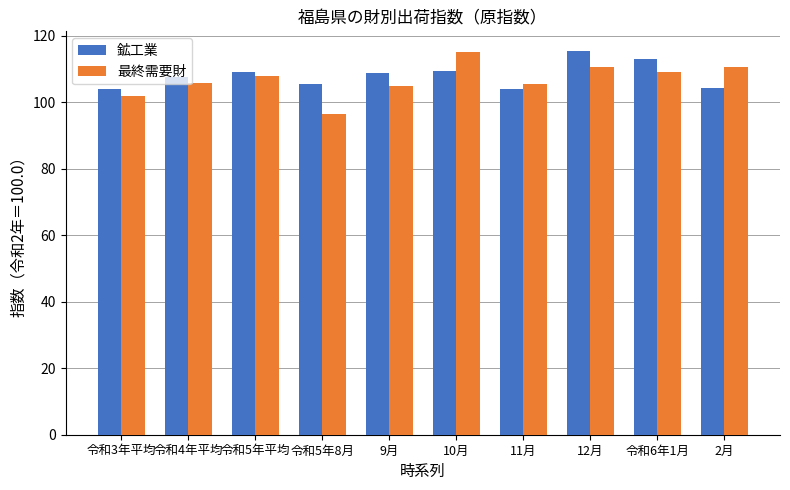

What value does the 鉱工業 series have at 9月?

108.7